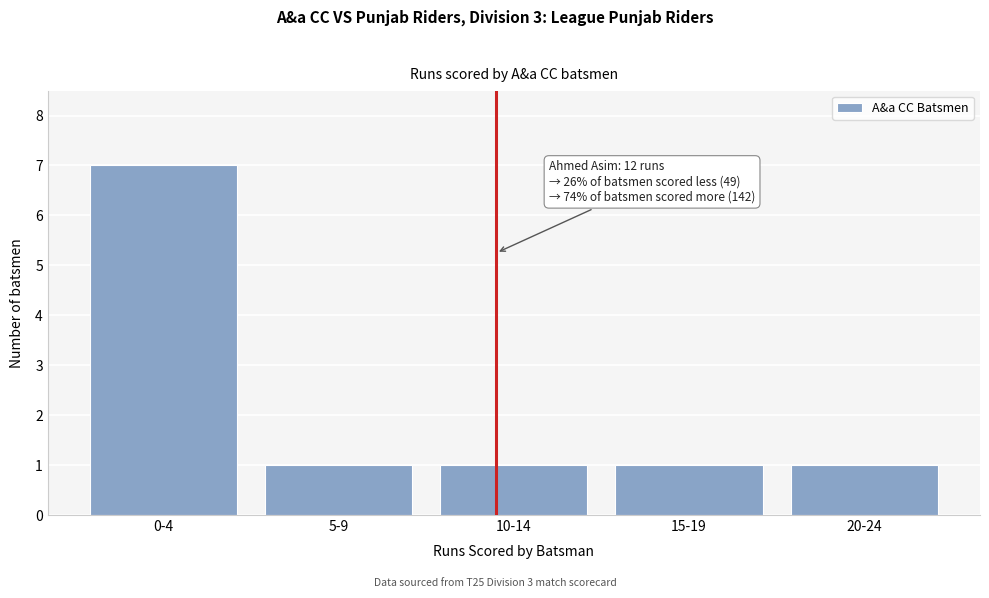

Reading left to right, what are all the values shown in this chart?

0-4=7	5-9=1	10-14=1	15-19=1	20-24=1